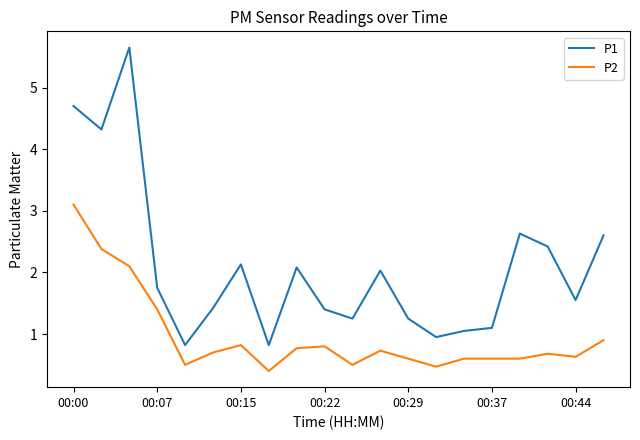

What is the difference between the maximum and minimum values in the P1 series?

4.8